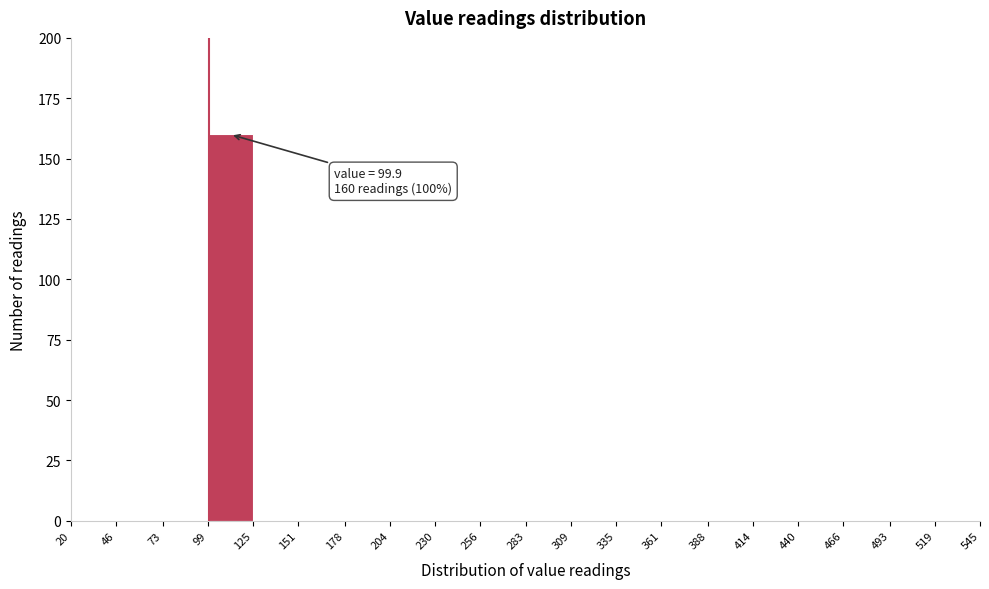

Which range on the x-axis has the tallest bar?

99 to 125